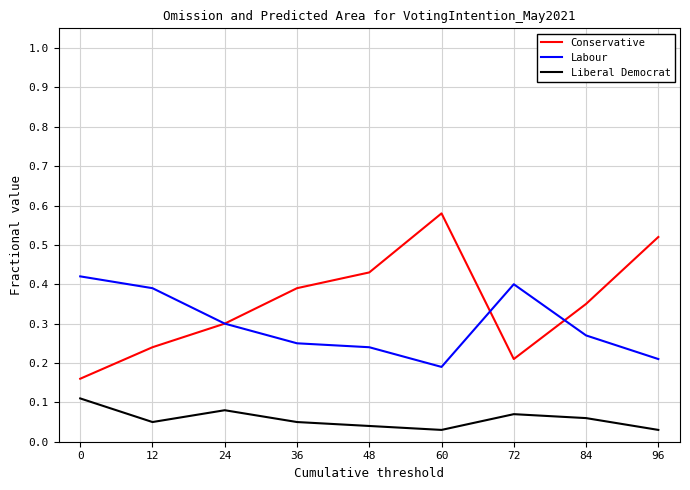

The value of Conservative at 12 is 0.1. True or false?

False